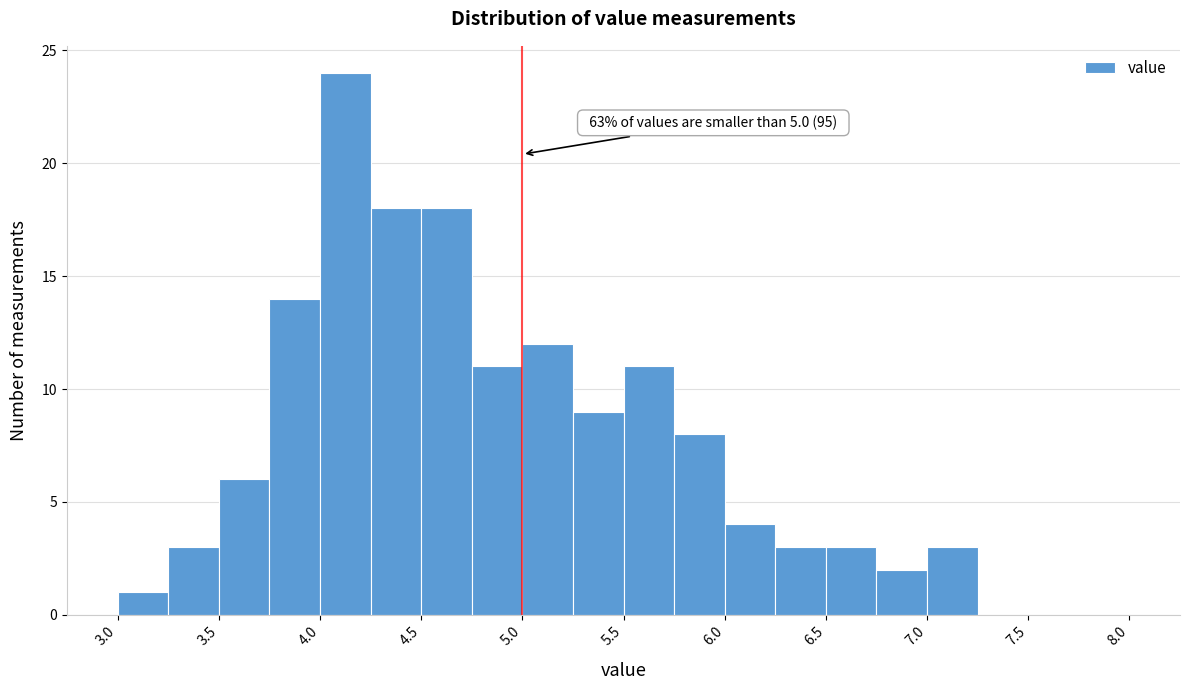

Over which range of the x-axis is the bar tallest?

4.00 to 4.25